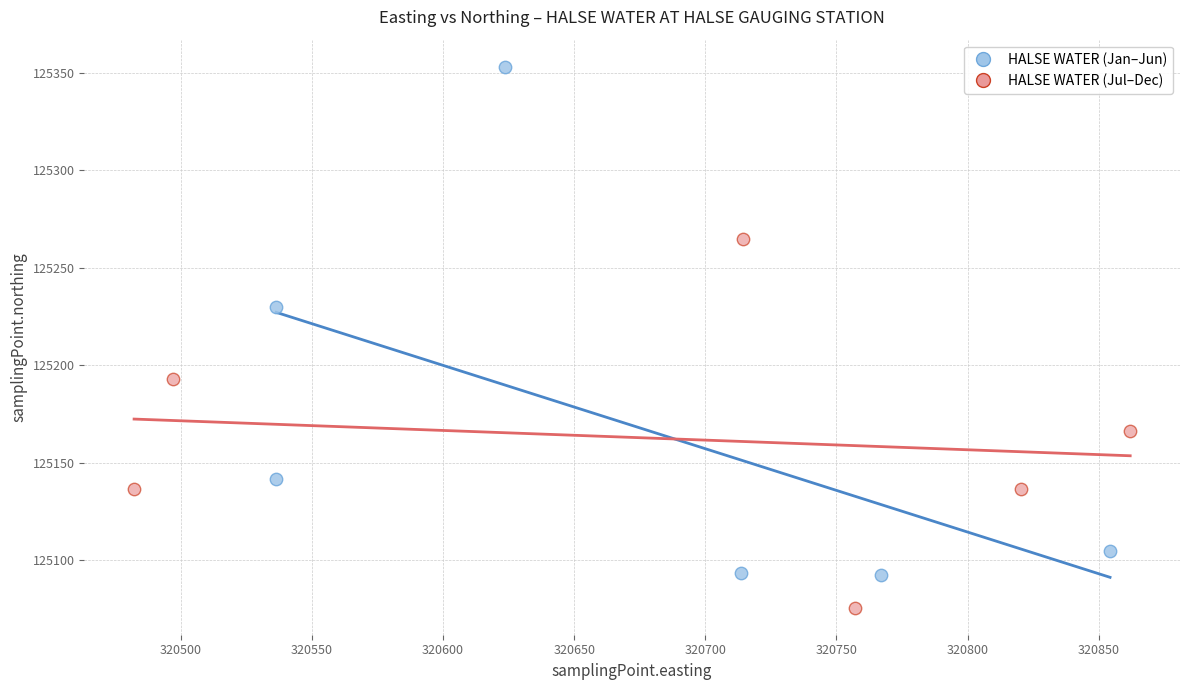

Which series has the widest spread of Y values?

HALSE WATER (Jan–Jun)